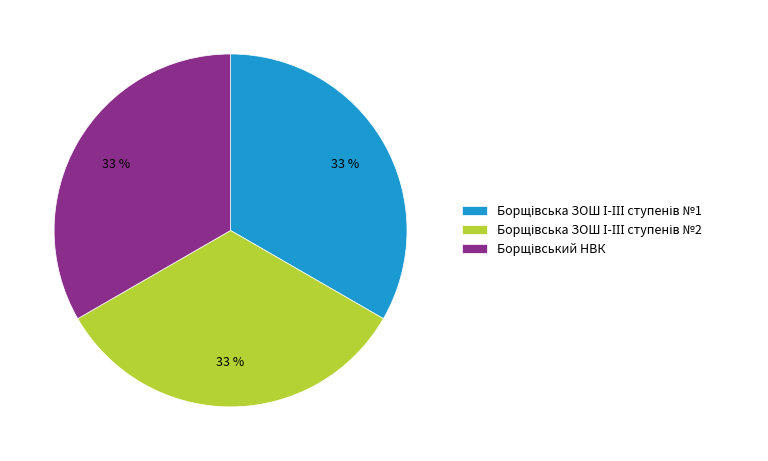

Is there any slice that represents more than half of the pie?

No